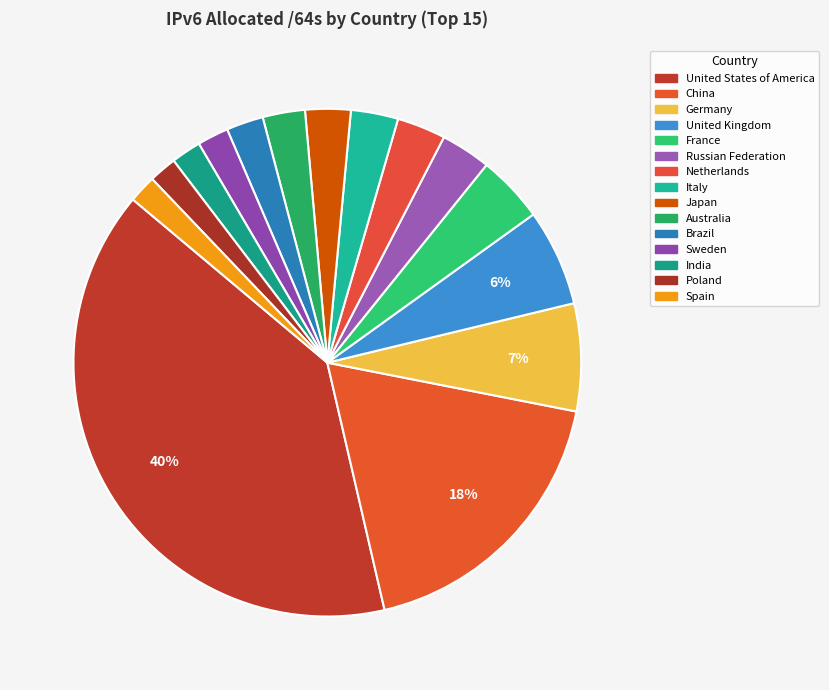

Count the number of slices in the pie.

15